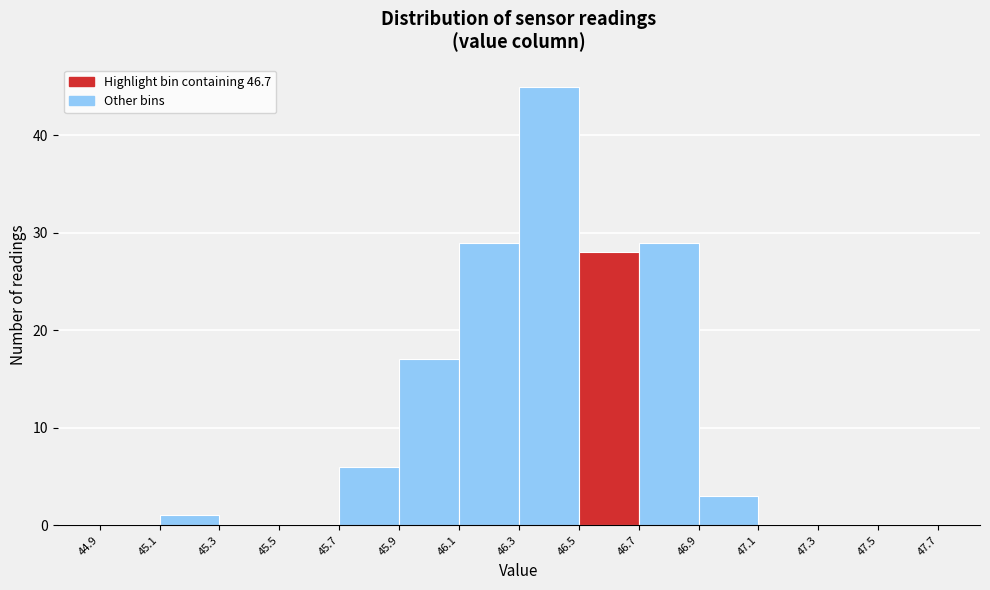

Reading left to right, transcribe this chart: for each bar, give the range it covers on the x-axis and its height. The values are not printed on the chart, so give them approximately, as read against the axis.

44.9 to 45.1: 0
45.1 to 45.3: 1
45.3 to 45.5: 0
45.5 to 45.7: 0
45.7 to 45.9: 6
45.9 to 46.1: 17
46.1 to 46.3: 29
46.3 to 46.5: 45
46.5 to 46.7: 28
46.7 to 46.9: 29
46.9 to 47.1: 3
47.1 to 47.3: 0
47.3 to 47.5: 0
47.5 to 47.7: 0